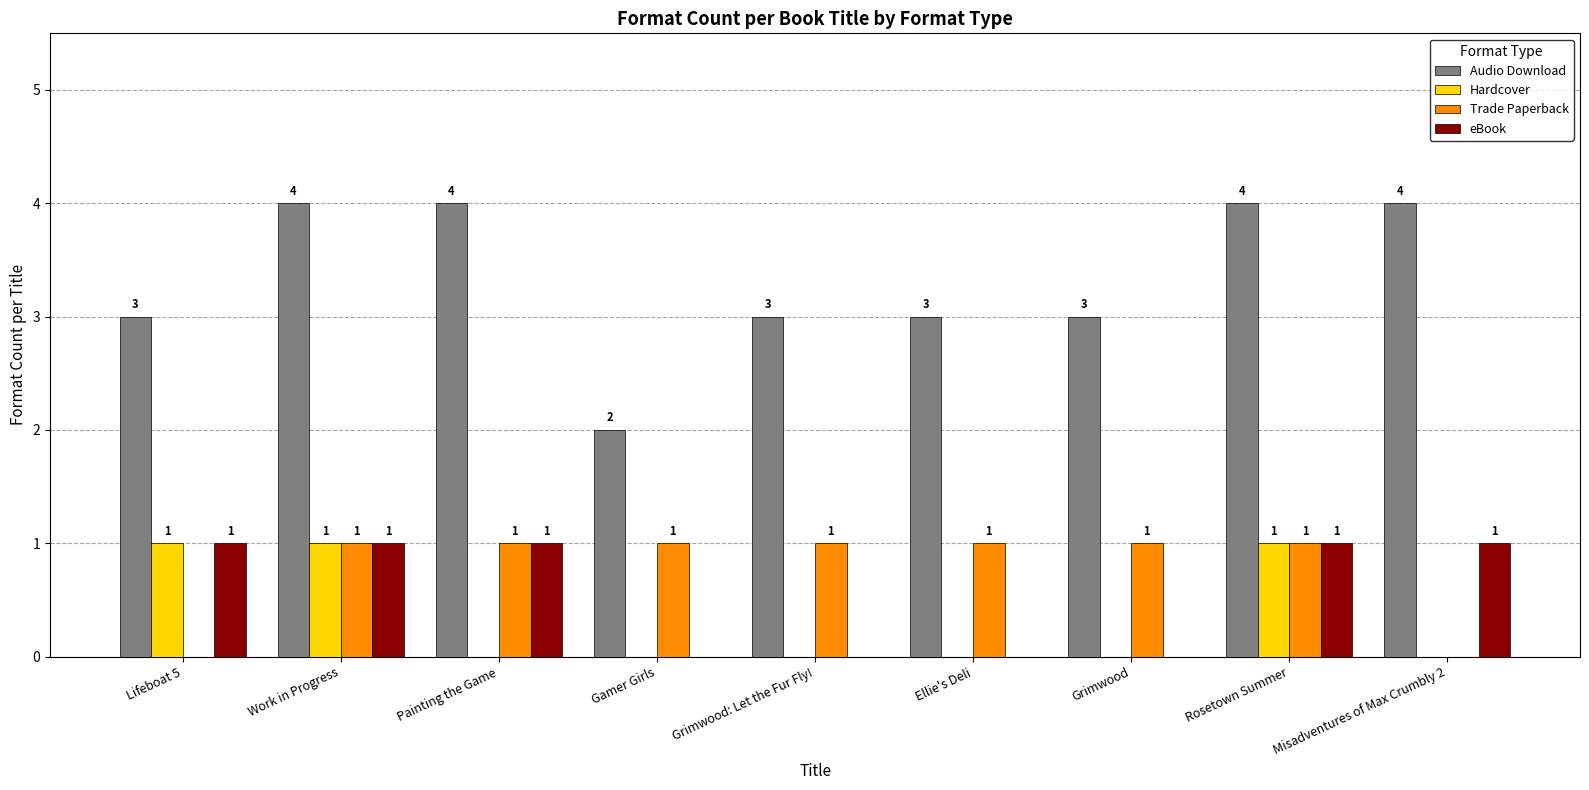

True or false: Audio Download has a value of 4 at Rosetown Summer.

True